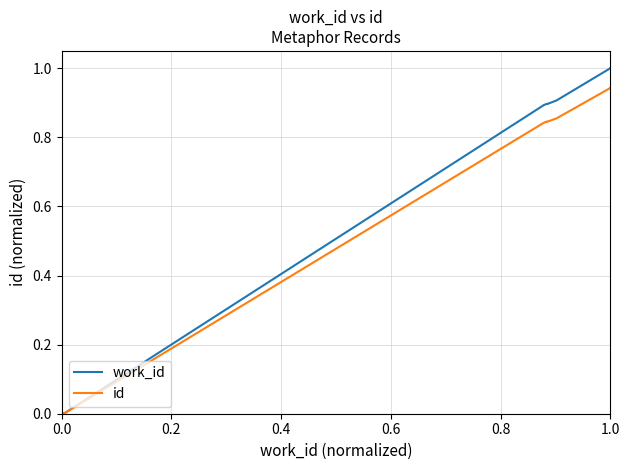

What is the label of the 4th point from the left?

0.6